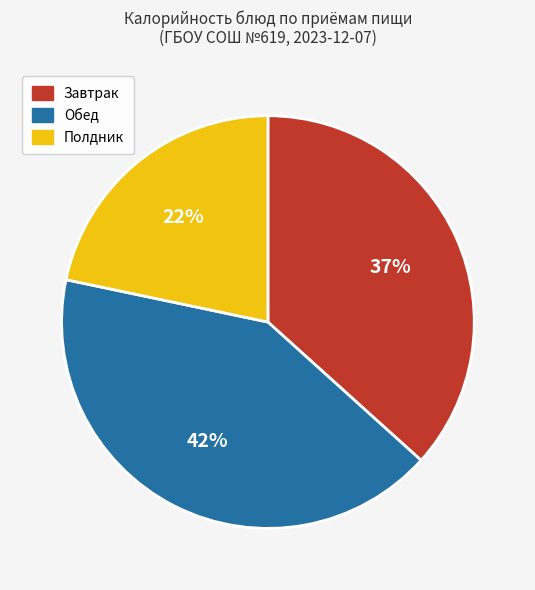

Does any single category account for the majority?

No